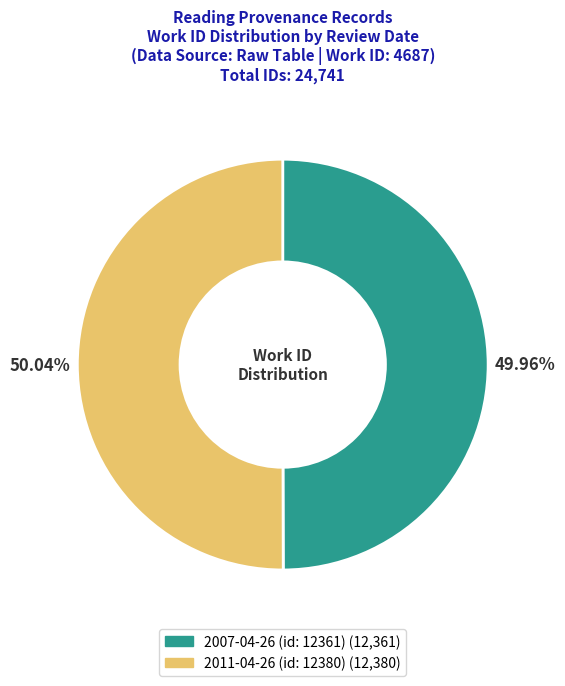

How many slices are in this pie chart?

2